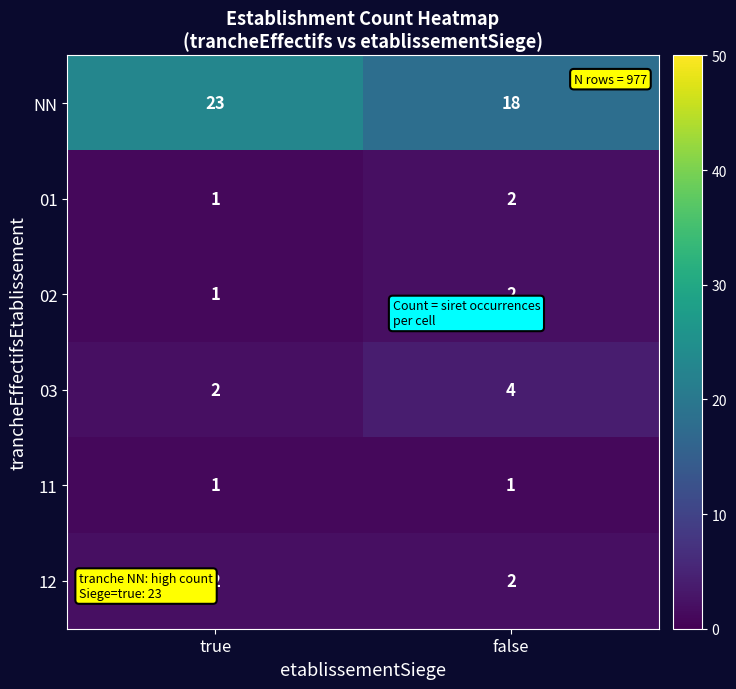

What is the difference between the highest and lowest values at false?

17